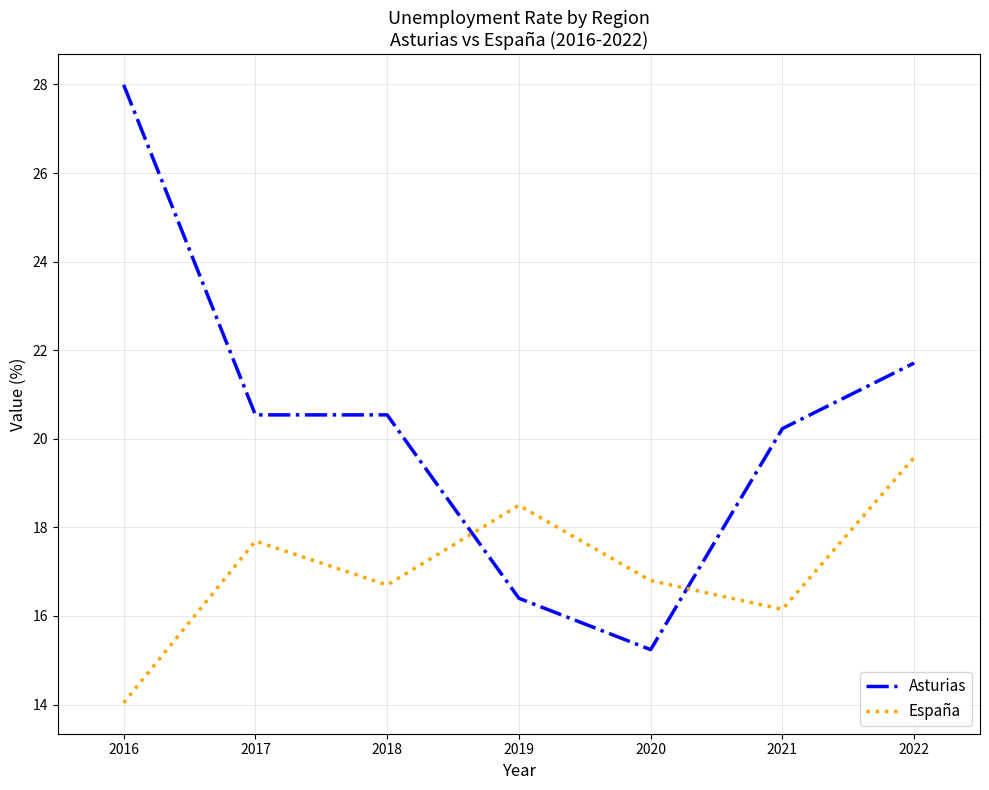

True or false: Asturias has a value of 9.4 at 2016.

False